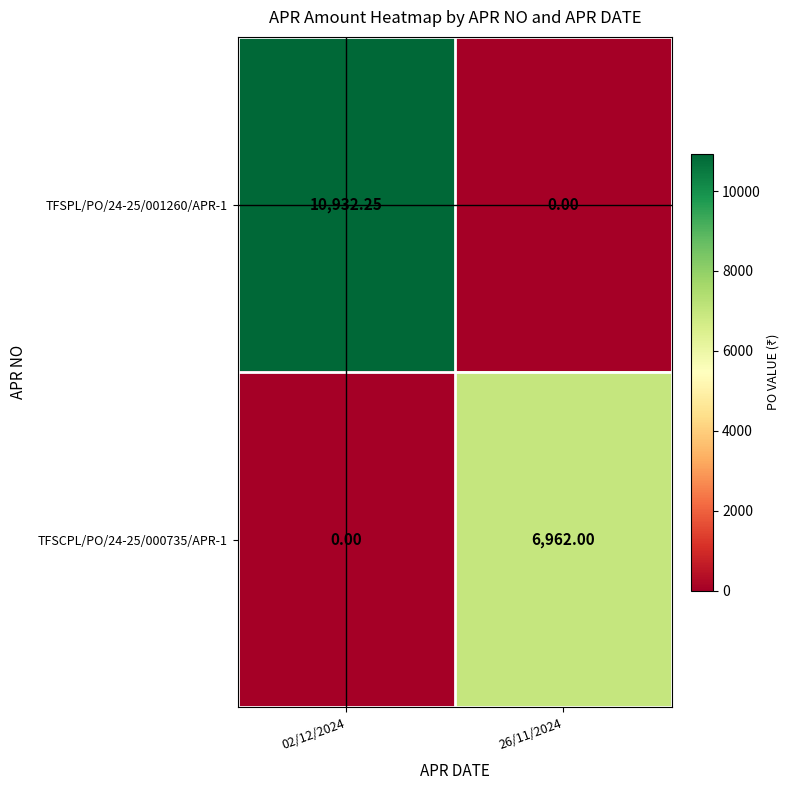

Reading right to left, extract all data points from this chart.

TFSPL/PO/24-25/001260/APR-1: 26/11/2024=0.0	02/12/2024=10932.2
TFSCPL/PO/24-25/000735/APR-1: 26/11/2024=6962.0	02/12/2024=0.0